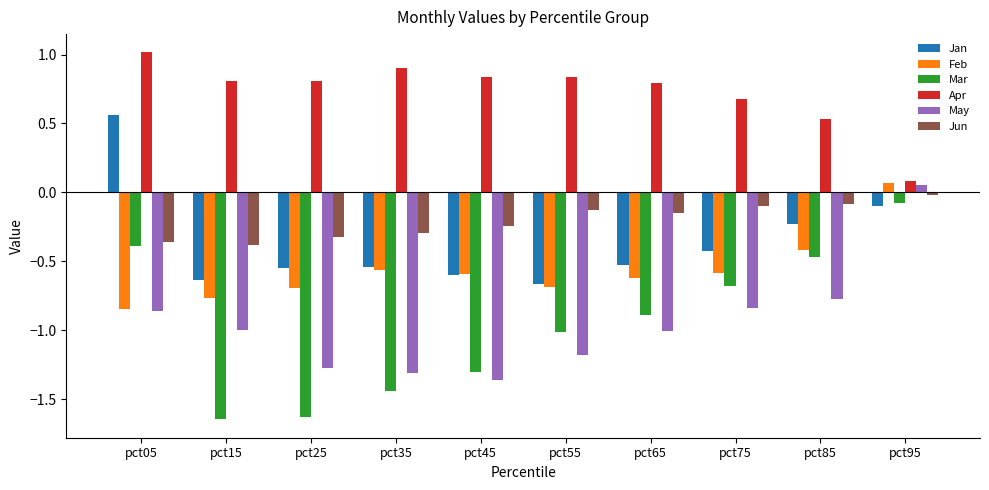

What is the highest value of the Apr series?

1.0